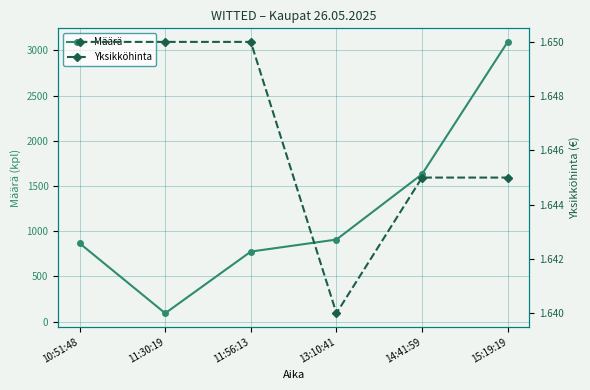

Is it true that Yksikköhinta equals 0.7 at 15:19:19?

False